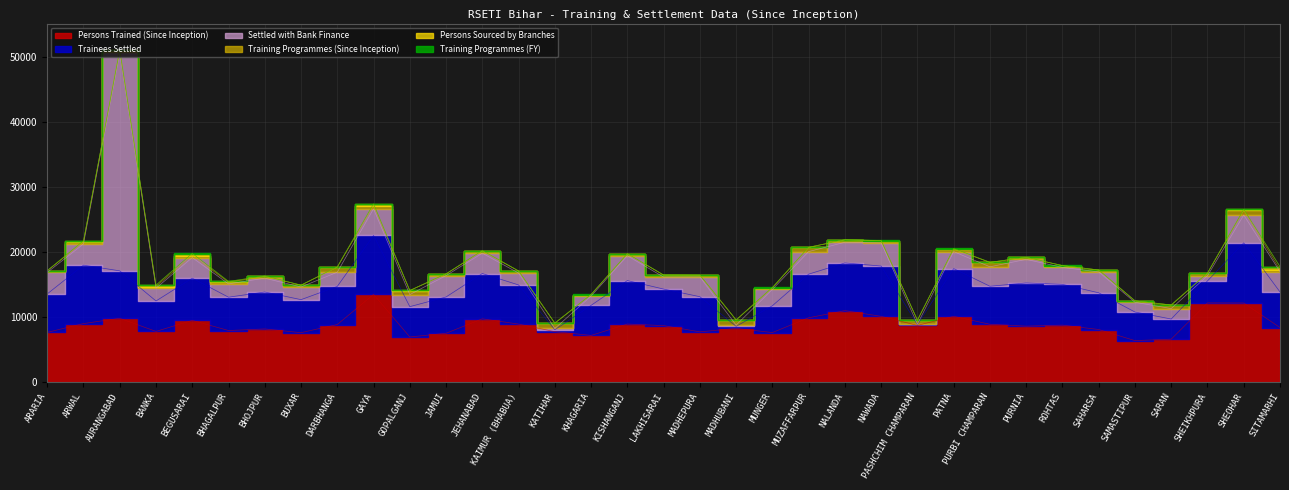

Reading left to right, transcribe all the data shown in this chart.

Persons Trained (Since Inception): 7636	8988	9798	7785	9481	7920	8159	7589	8842	13475	6927	7496	9719	8908	7742	7164	8914	8673	7714	8249	7606	9879	10978	10098	8705	10109	8880	8589	8746	8075	6366	6591	12164	12150	8375
Trainees Settled: 5913	8988	7300	4679	6492	5127	5687	5080	5862	9070	4664	5586	6971	6022	292	4627	6691	5624	5407	309	4126	6714	7340	7739	140	7336	5851	6649	6274	5648	4399	3096	3387	9256	5478
Settled with Bank Finance: 3303	3263	33606	1968	3168	2045	2128	1946	2190	4093	1854	3284	3124	1829	201	1420	3817	1840	3032	196	2507	3471	3177	3550	36	2613	2991	3629	2606	3208	1500	1607	790	4281	3123
Training Programmes (Since Inception): 264	307	336	253	313	255	269	281	793	477	622	265	339	324	811	241	300	321	281	791	237	640	386	366	630	367	680	303	283	296	215	541	389	742	292
Persons Sourced by Branches: 0	150	0	215	300	120	56	0	8	270	10	0	48	0	12	2	0	0	0	5	54	20	8	0	10	93	12	0	0	0	2	14	28	110	471
Training Programmes (FY): 20	26	20	26	32	28	20	22	19	29	14	20	21	23	11	11	20	22	22	11	21	15	26	23	14	20	17	19	20	18	11	14	24	24	20